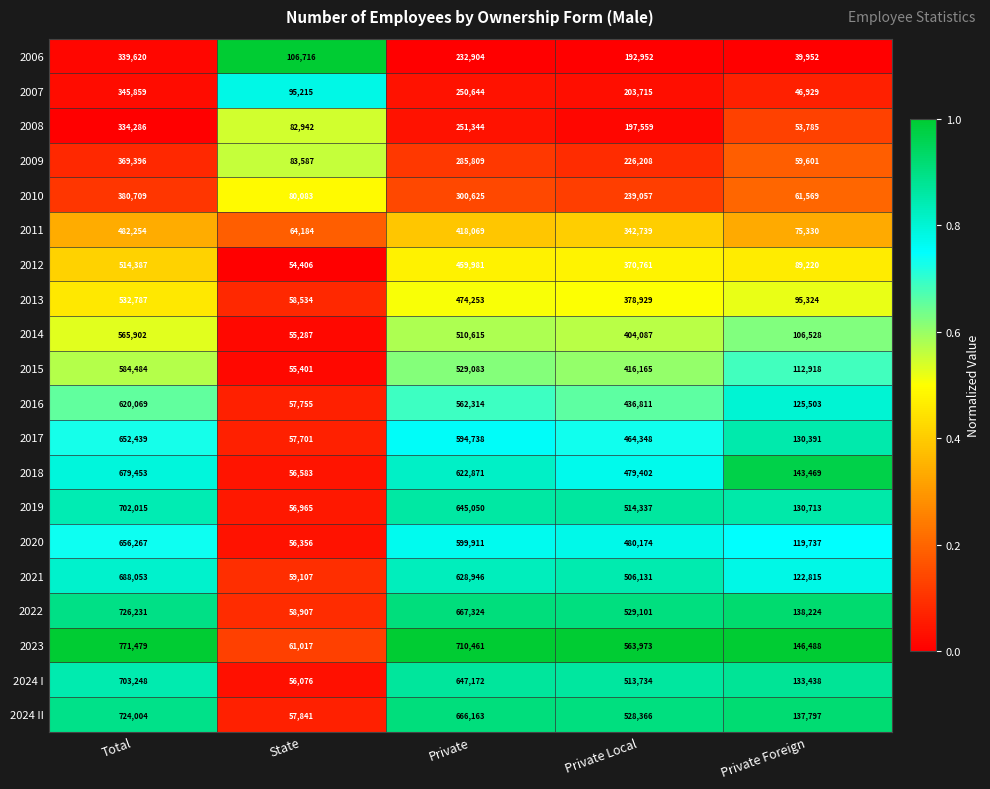

At which label does 2022 first exceed 529101?

Total